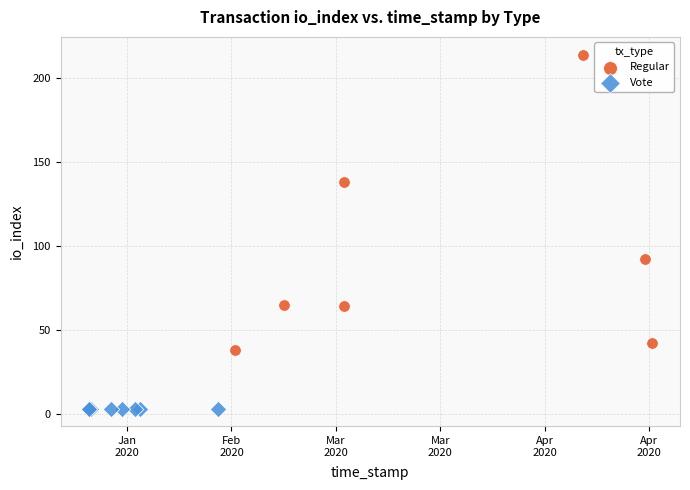

Which series reaches the minimum Y coordinate?

Vote